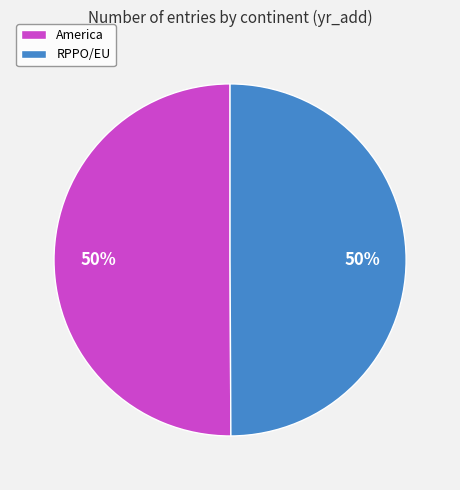

The America slice represents 42% of the pie. True or false?

False